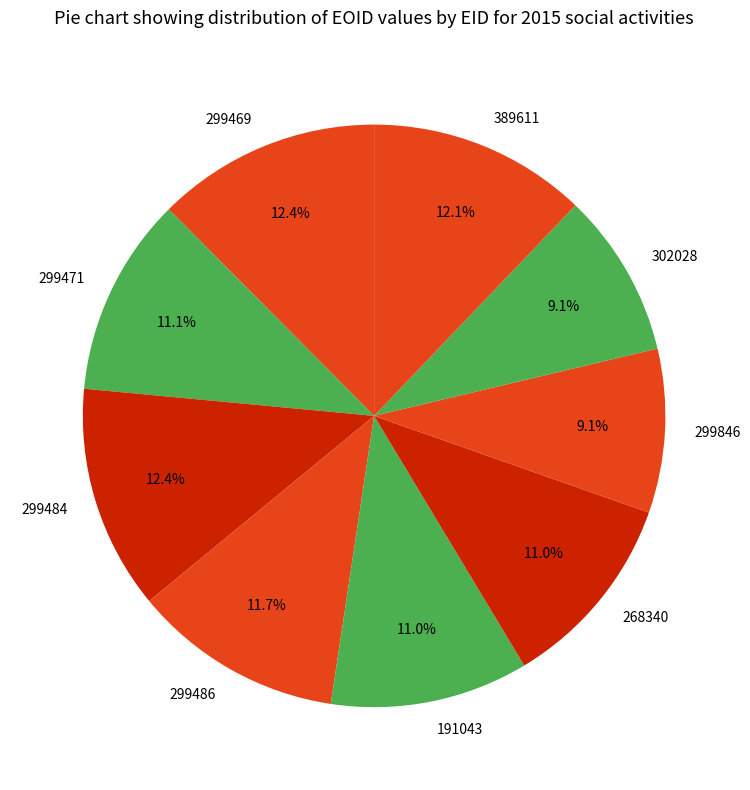

Between 299484 and 302028, which is larger?

299484